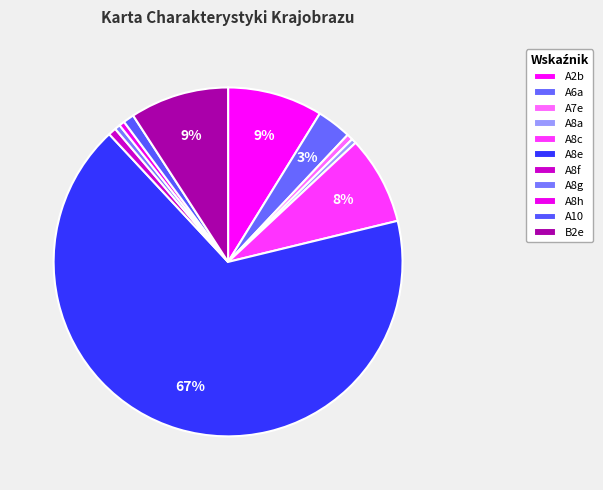

Count the number of slices in the pie.

11